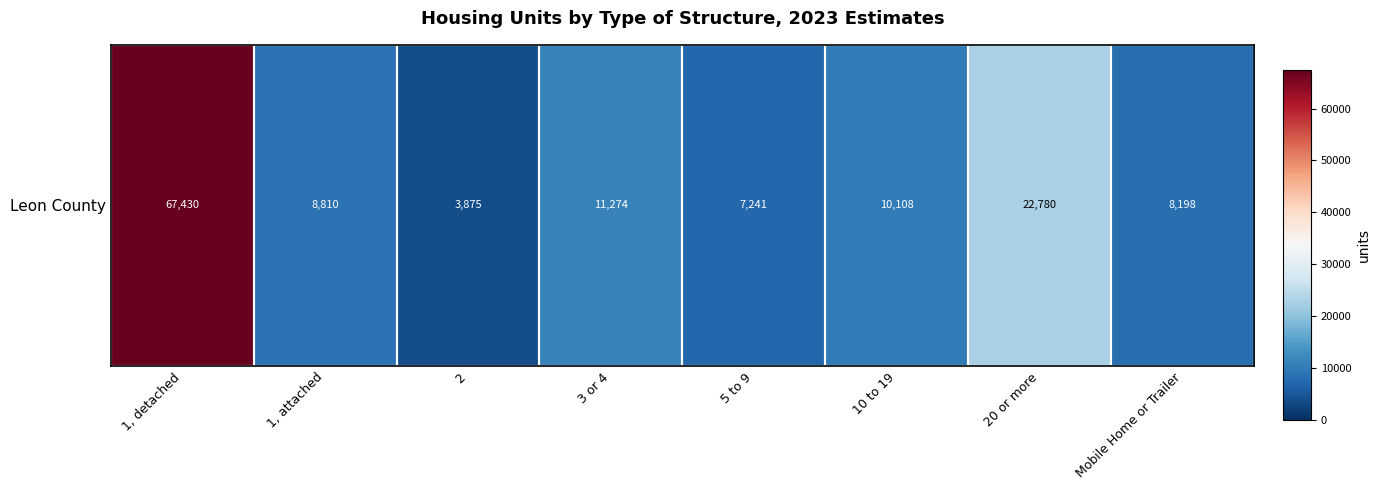

Rank the categories by value from highest to lowest.

1, detached, 20 or more, 3 or 4, 10 to 19, 1, attached, Mobile Home or Trailer, 5 to 9, 2